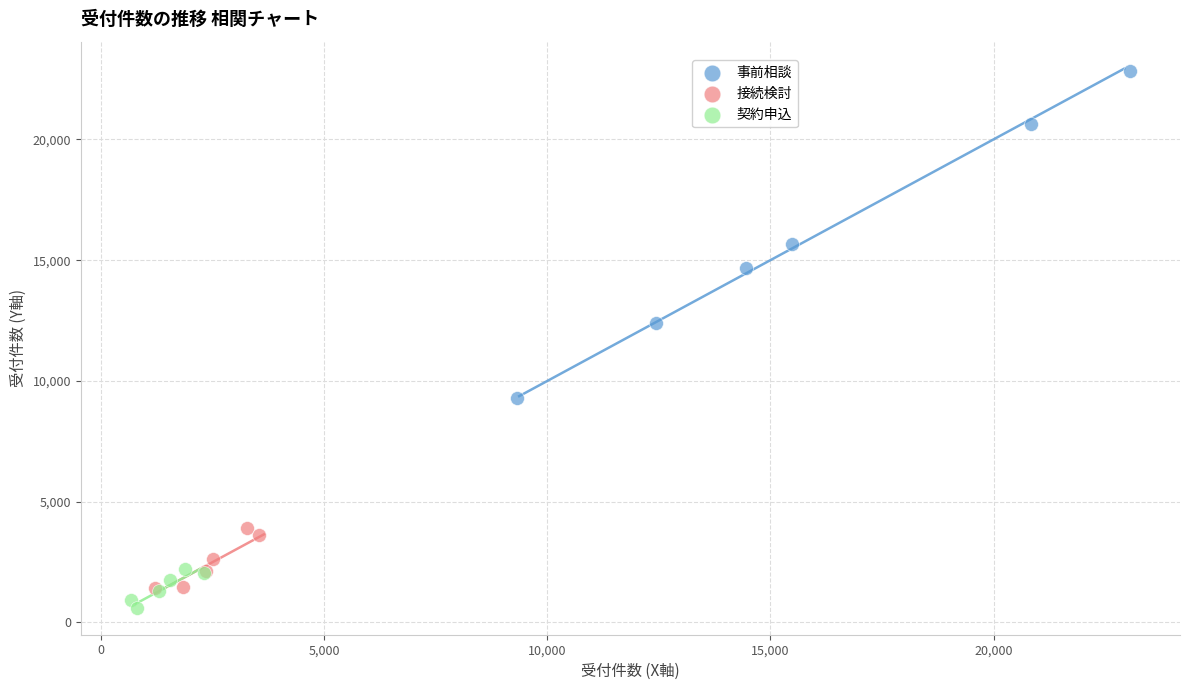

Which series reaches the maximum Y coordinate?

事前相談